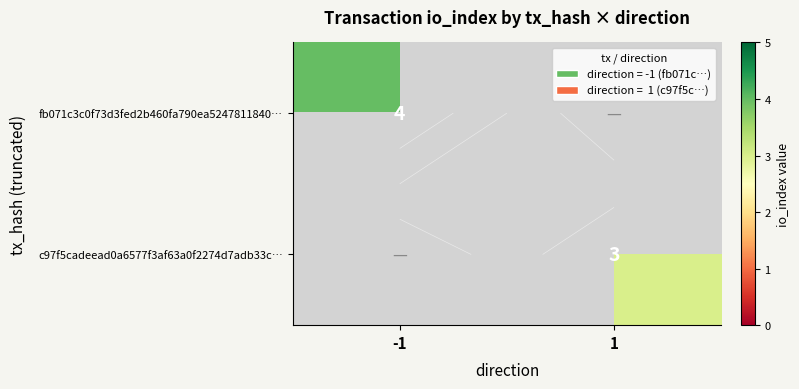

The value of fb071c3c0f73d3fed2b460fa790ea5247811840… at -1 is 4.0. True or false?

True